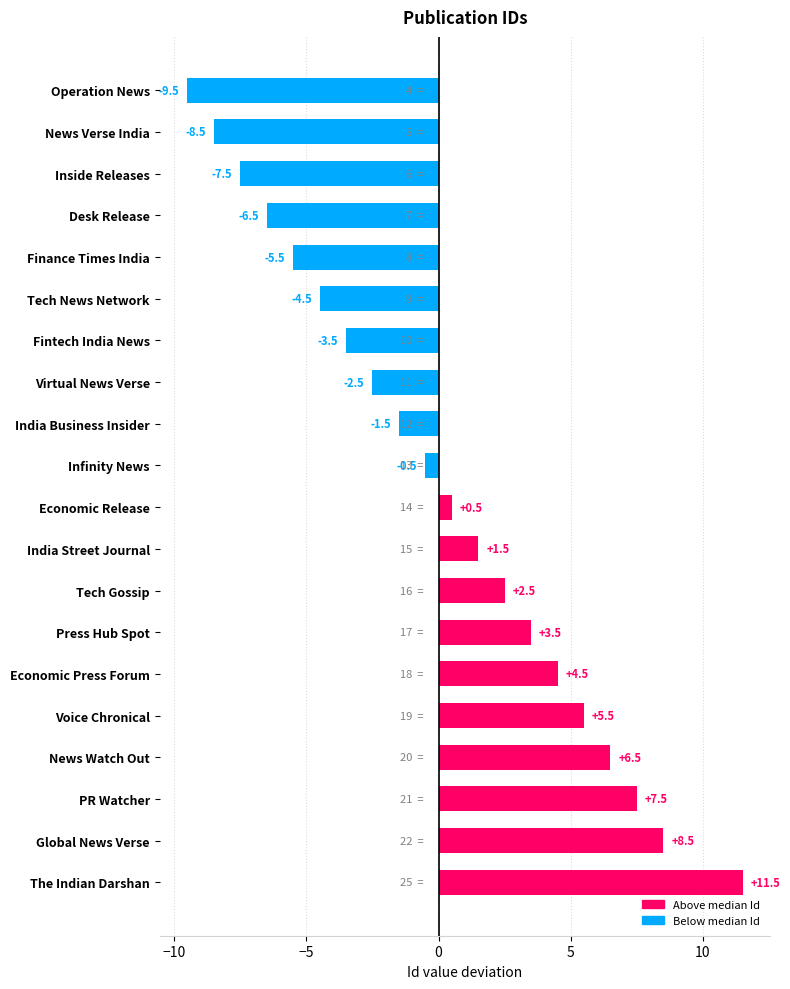

Rank the categories by value from highest to lowest.

The Indian Darshan, Global News Verse, PR Watcher, News Watch Out, Voice Chronical, Economic Press Forum, Press Hub Spot, Tech Gossip, India Street Journal, Economic Release, Infinity News, India Business Insider, Virtual News Verse, Fintech India News, Tech News Network, Finance Times India, Desk Release, Inside Releases, News Verse India, Operation News